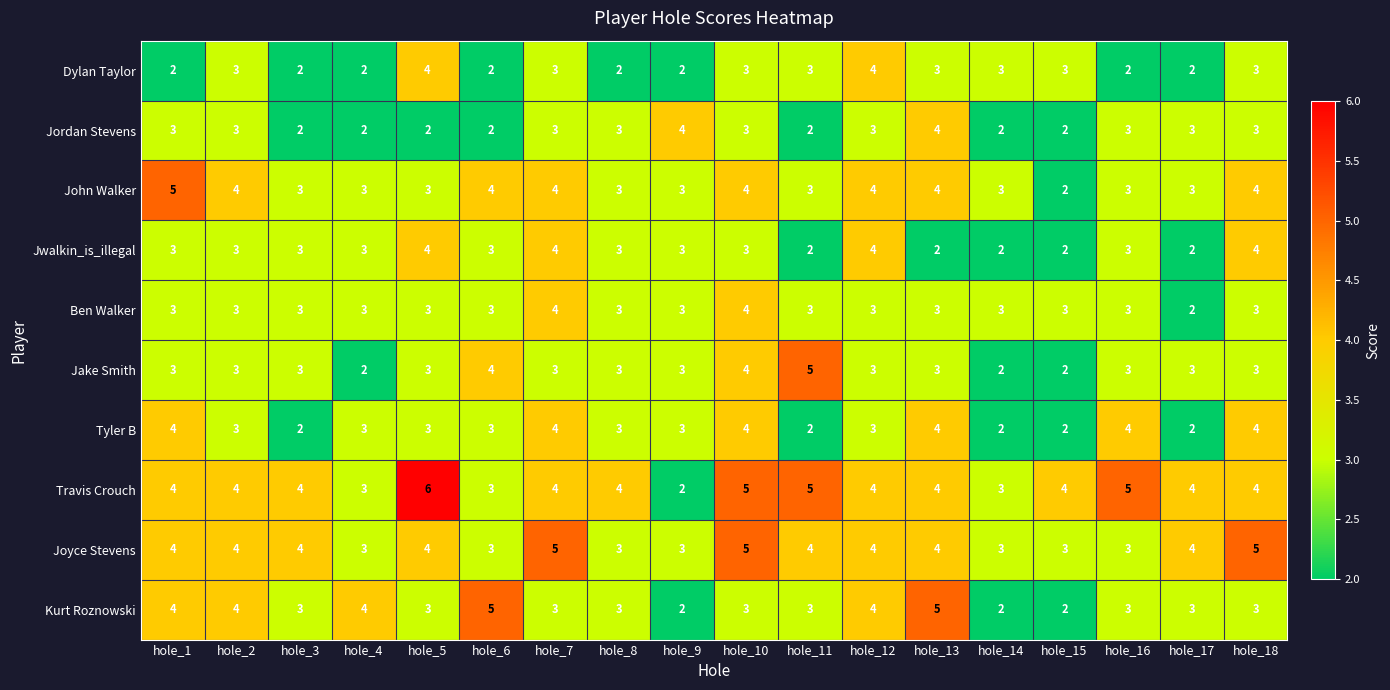

What is the sum of all Kurt Roznowski values?

59